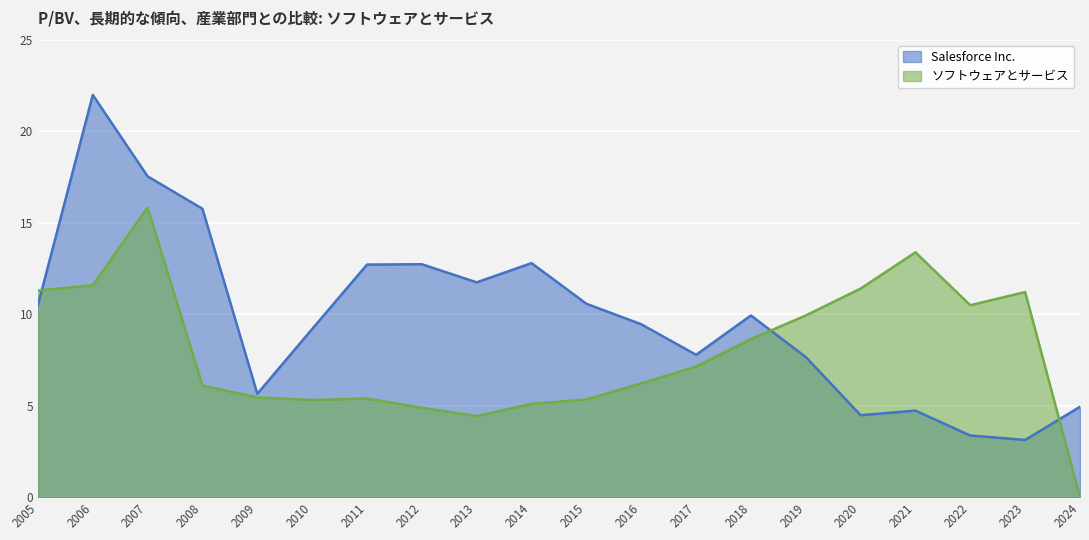

List the series in order of their peak value, highest first.

Salesforce Inc., ソフトウェアとサービス